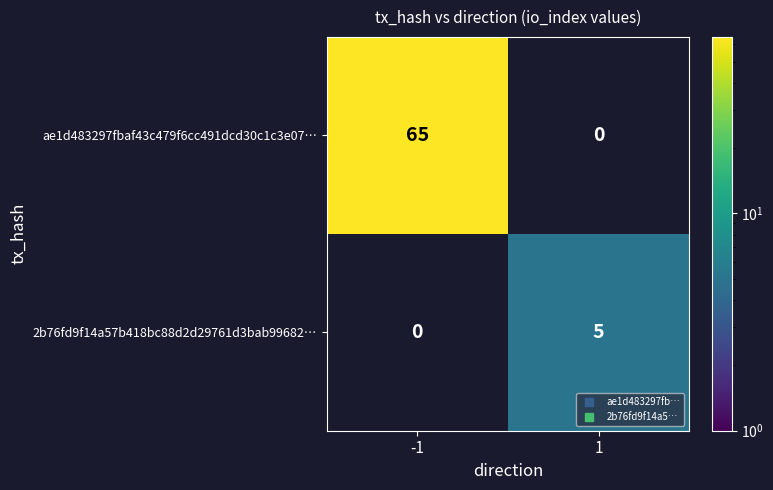

Reading left to right, transcribe all the data shown in this chart.

ae1d483297fbaf43c479f6cc491dcd30c1c3e07…: 65	0
2b76fd9f14a57b418bc88d2d29761d3bab99682…: 0	5